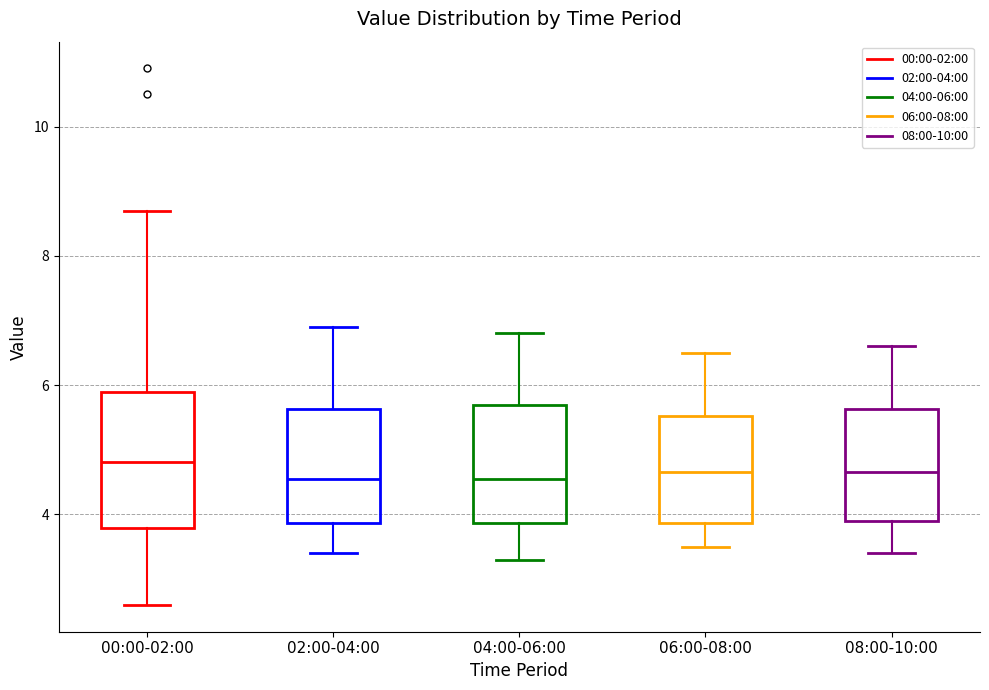

Where is the upper edge of the box for 08:00-10:00 on the y-axis? The values are not printed on the chart, so give them approximately, as read against the axis.

5.6